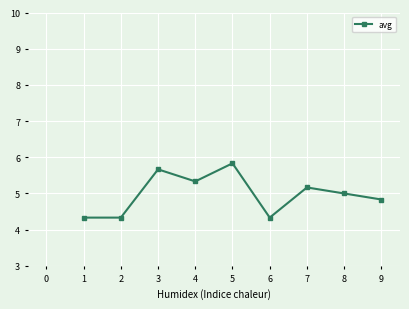

What is the value of the 2nd point from the left?

4.3